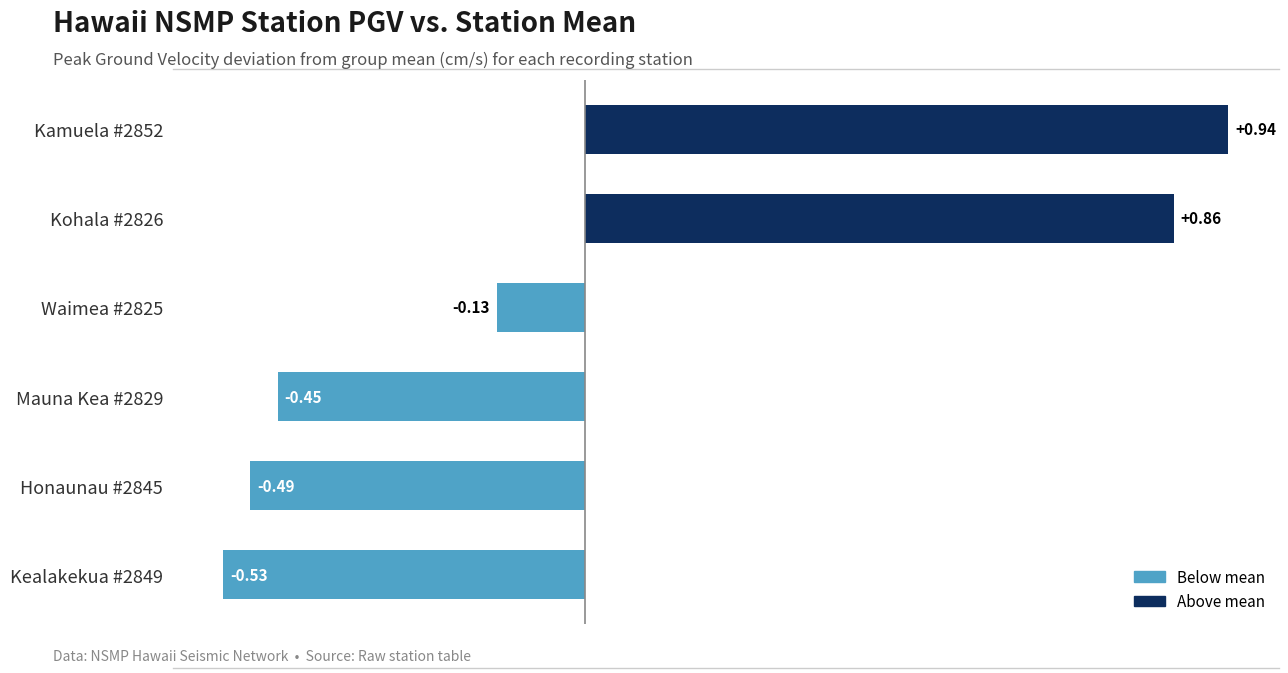

List the labels in order of value, smallest first.

Kealakekua #2849, Honaunau #2845, Mauna Kea #2829, Waimea #2825, Kohala #2826, Kamuela #2852